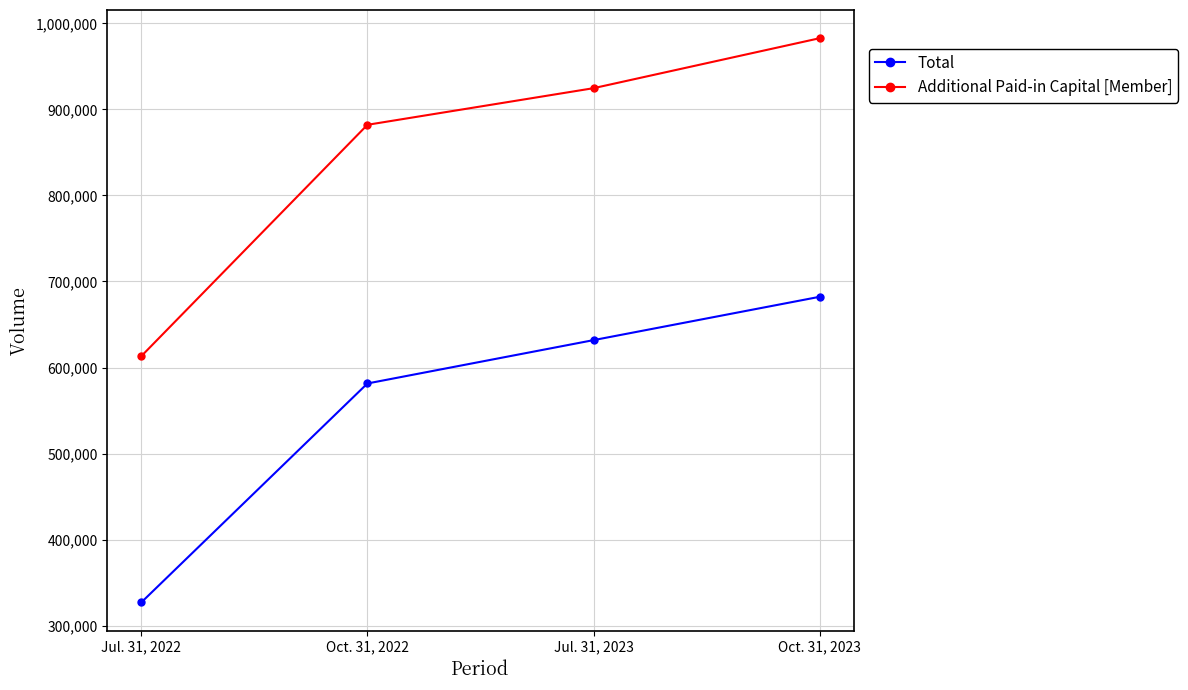

Reading left to right, what are all the values shown in this chart?

Total: 326909	581439	631827	682205
Additional Paid-in Capital [Member]: 613179	882156	924737	982831